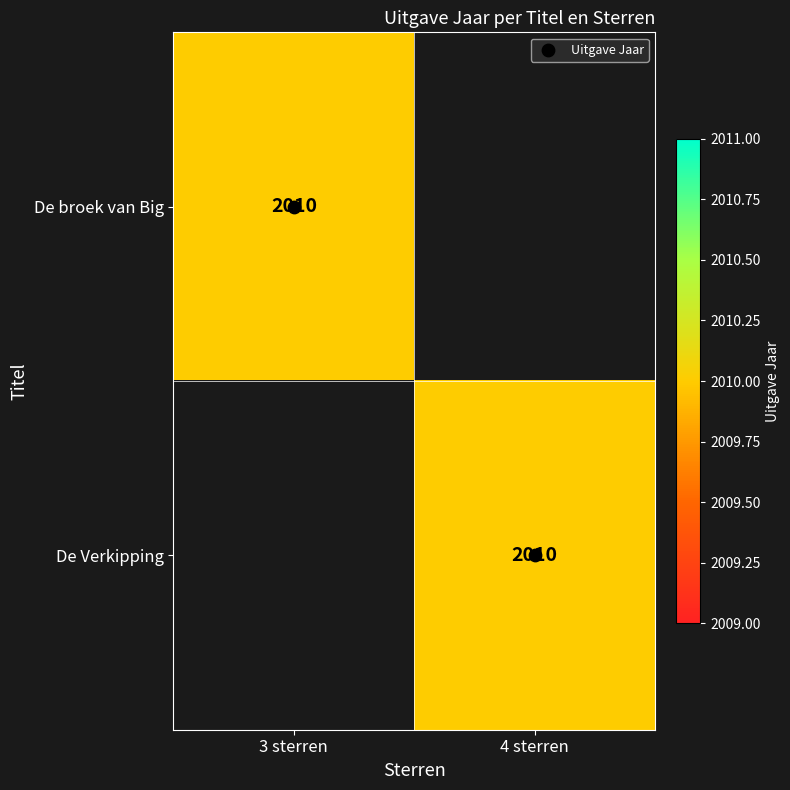

Count the Uitgave Jaar values in the range 0 to 1.

2